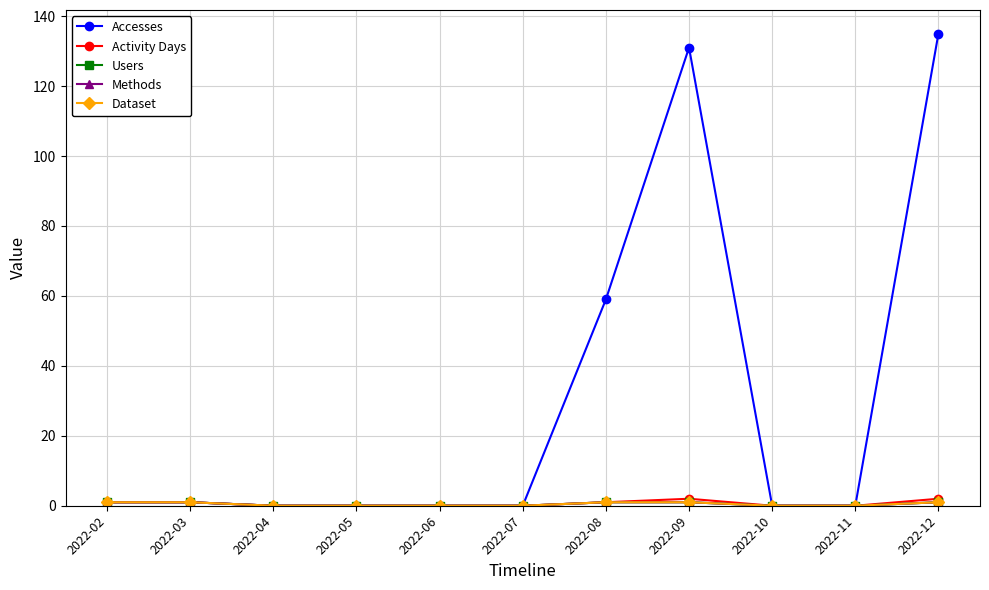

Which has a higher value, 2022-11 or 2022-05?

2022-11